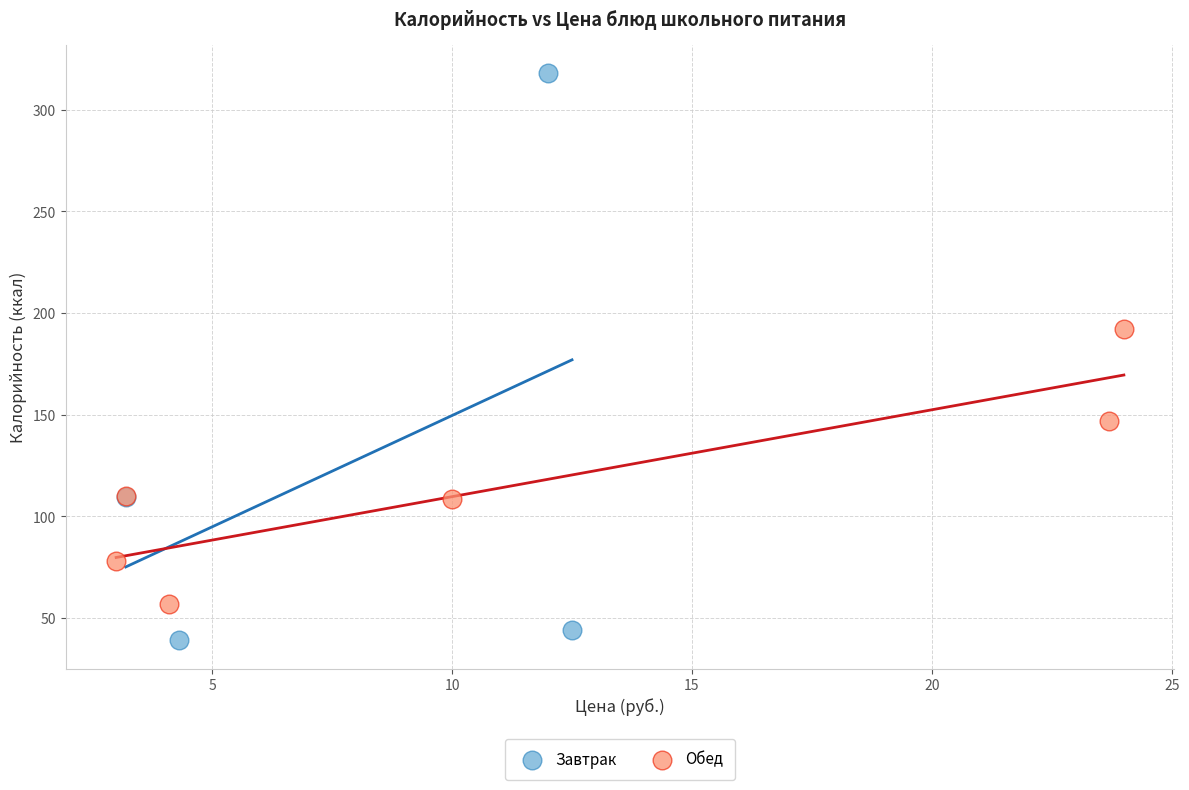

Which series reaches the maximum Y coordinate?

Завтрак